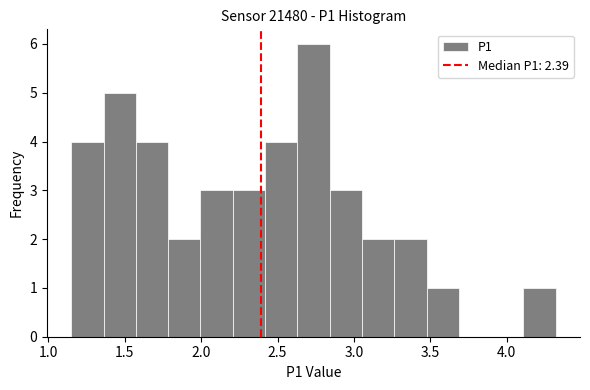

Which range on the x-axis has the tallest bar?

2.65 to 2.85